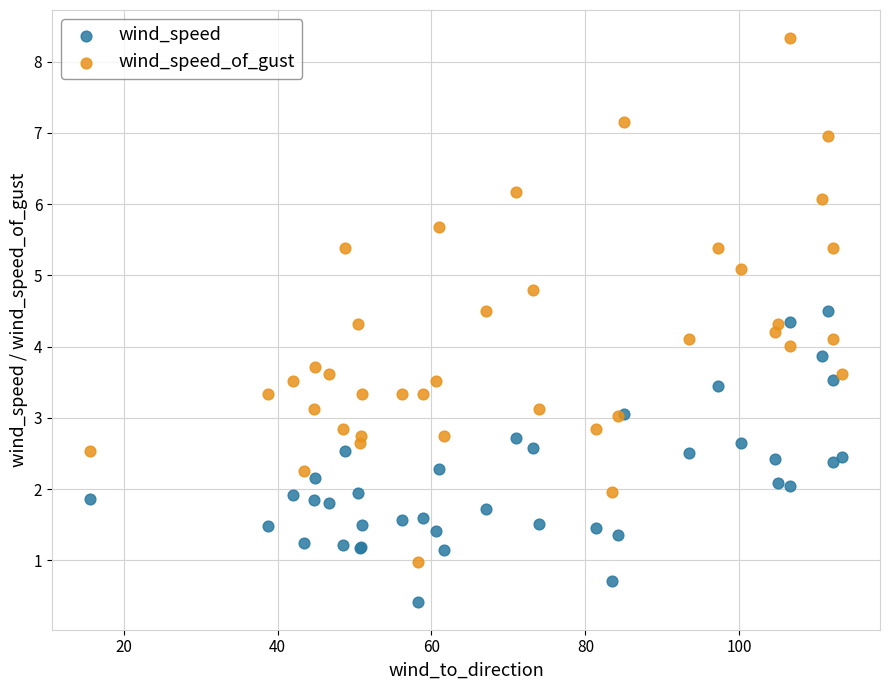

Which series has the widest spread of Y values?

wind_speed_of_gust